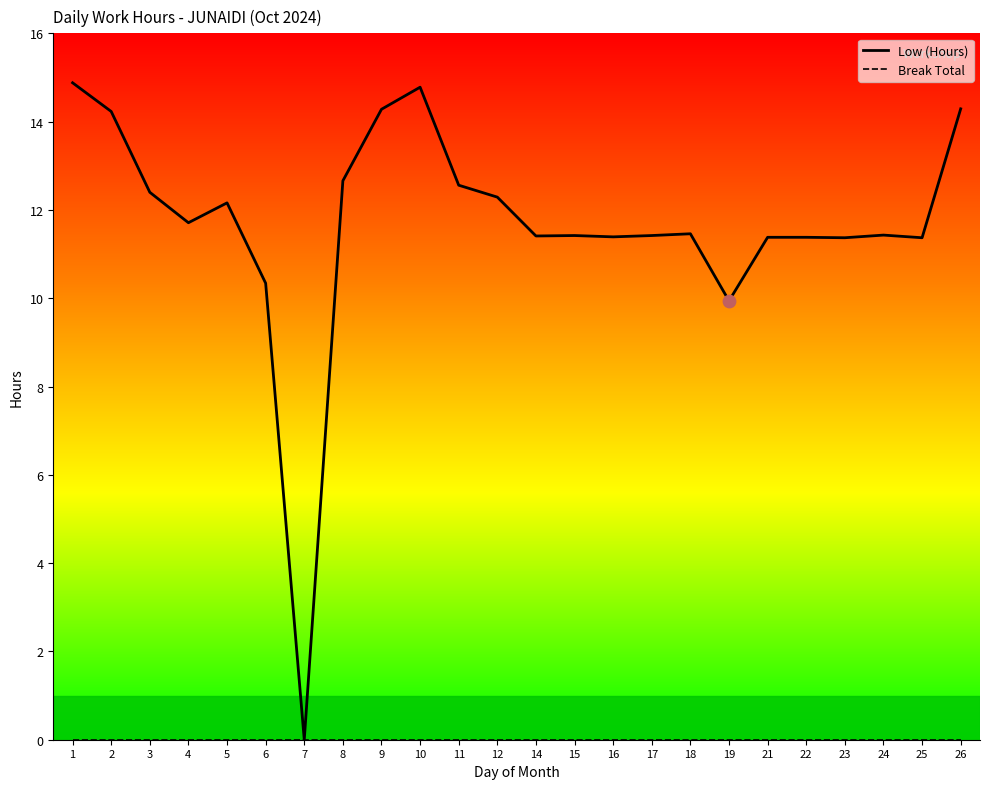

Which series contains the highest Y value?

Low (Hours)